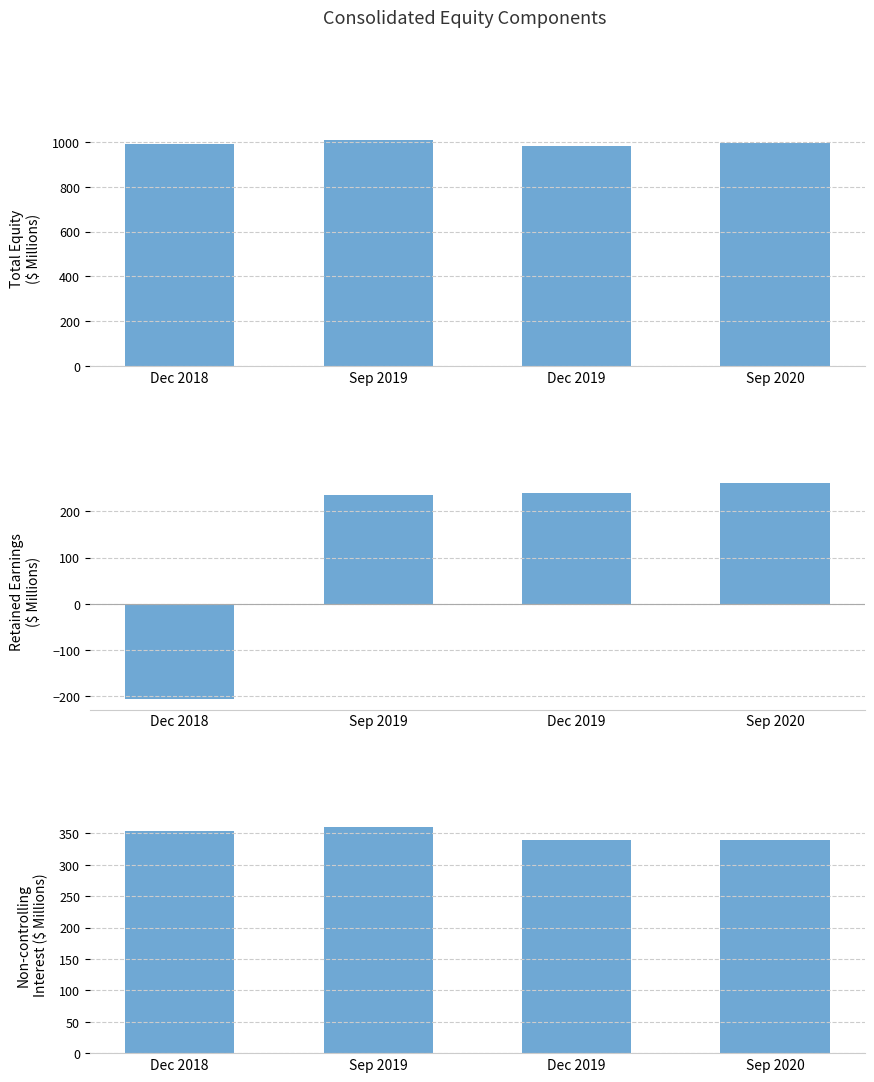

What is the label of the 1st bar from the right?

Sep 2020